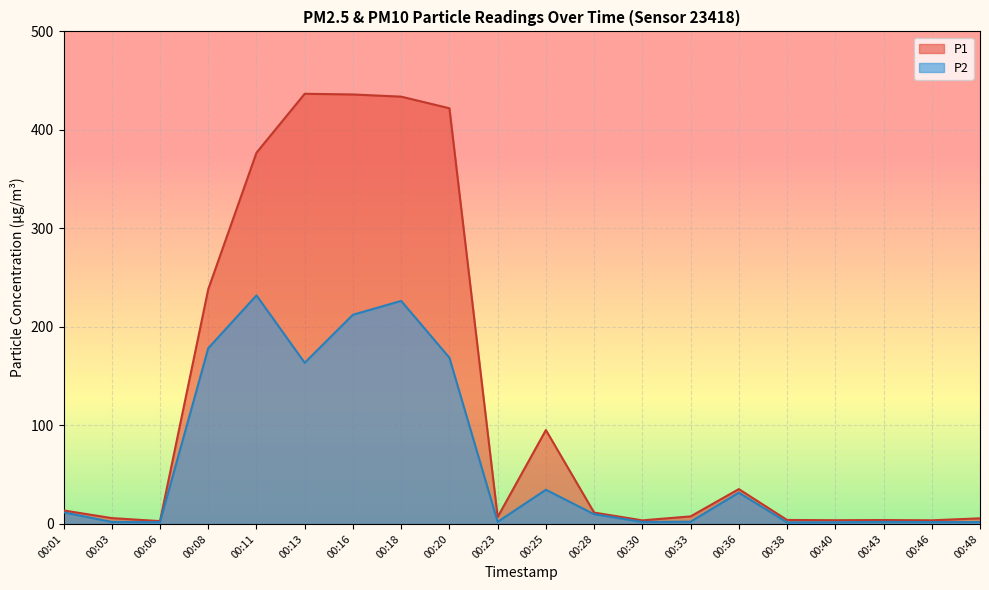

True or false: P1 has a value of 14.7 at 00:36.

False